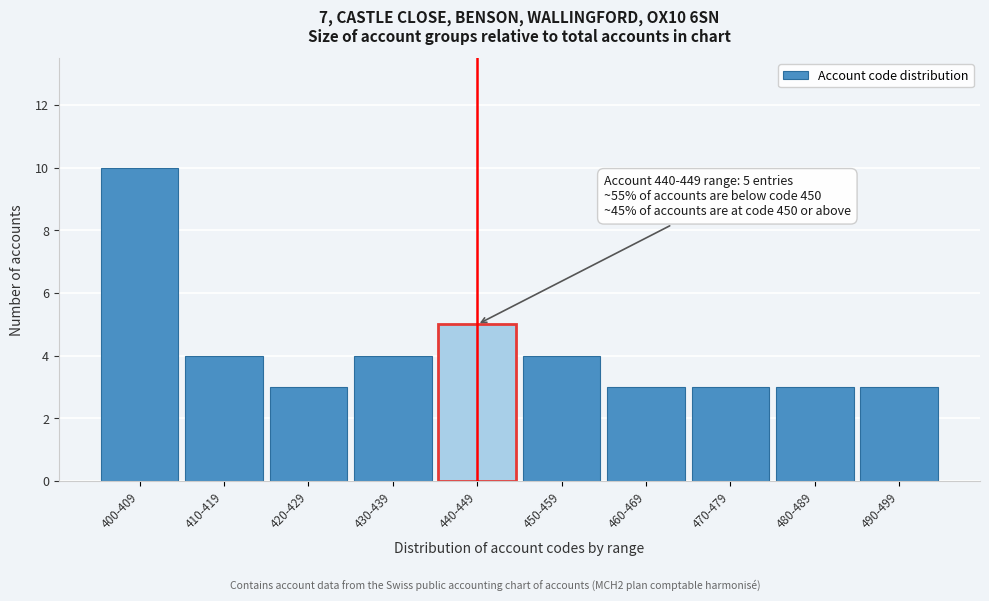

Reading left to right, what are all the values shown in this chart?

10	4	3	4	5	4	3	3	3	3